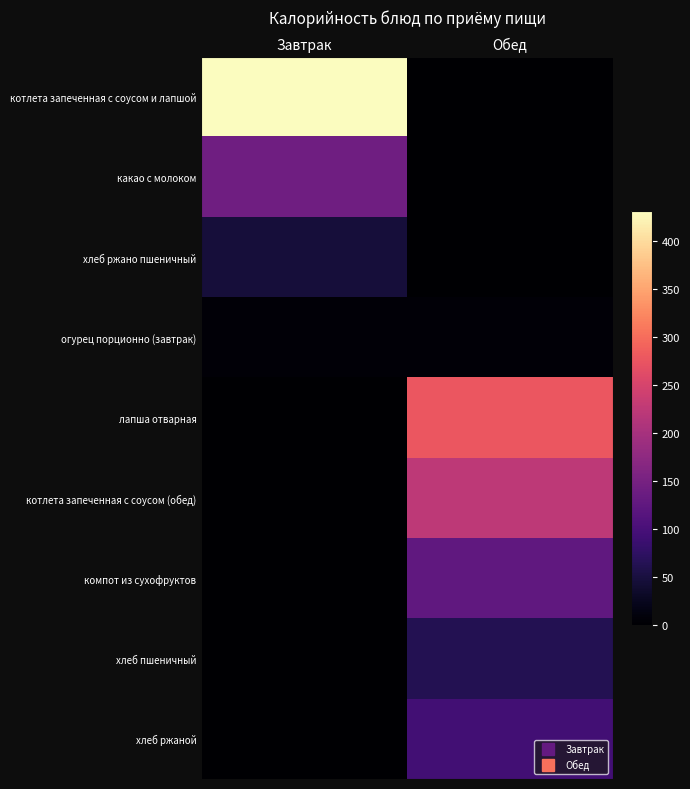

Which series has the largest range (max minus min)?

котлета запеченная с соусом и лапшой